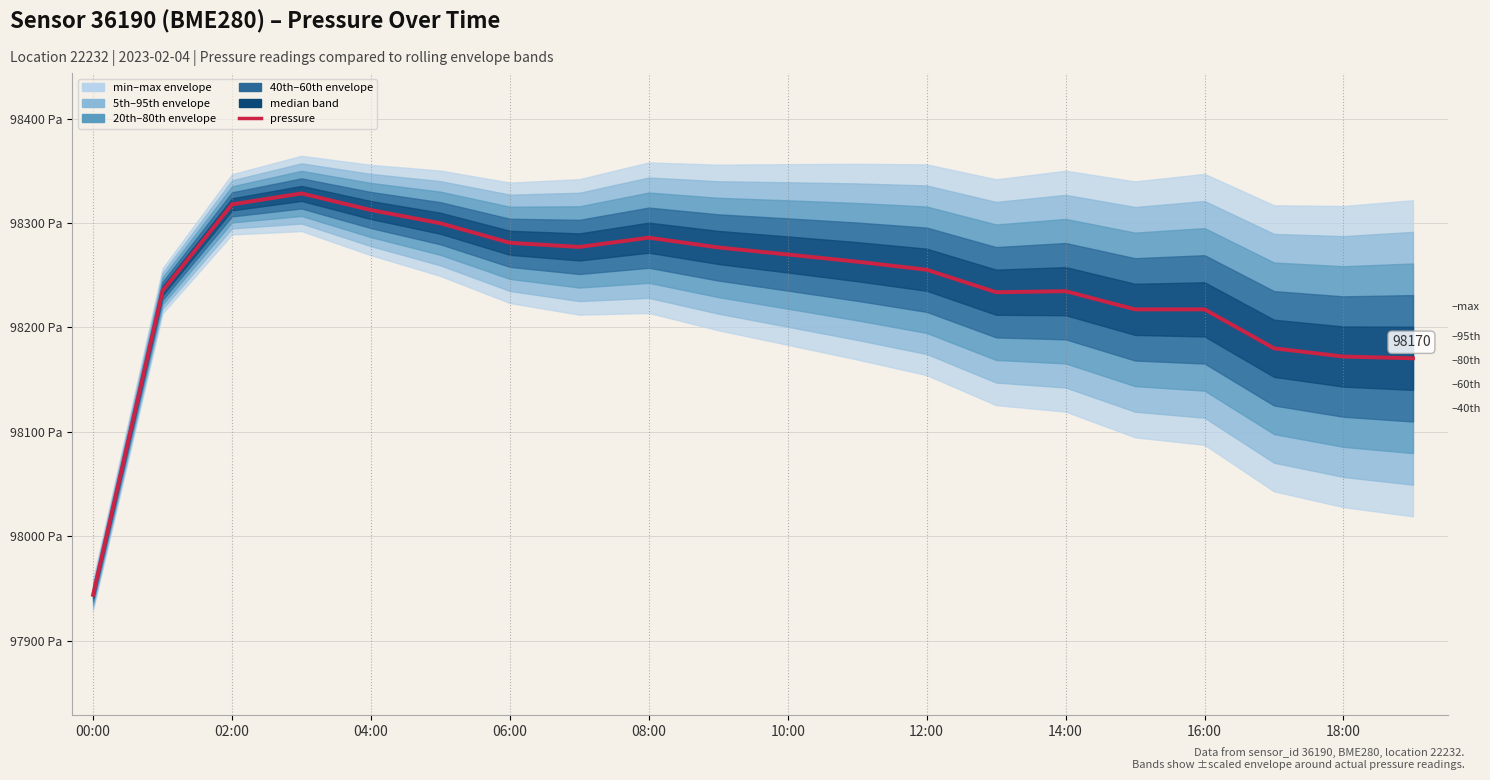

Where is the data nearest to the value 98136?

19